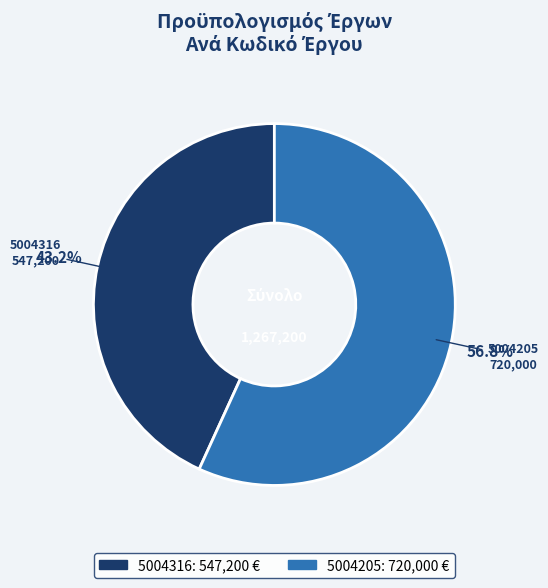

Which category accounts for the majority?

5004205